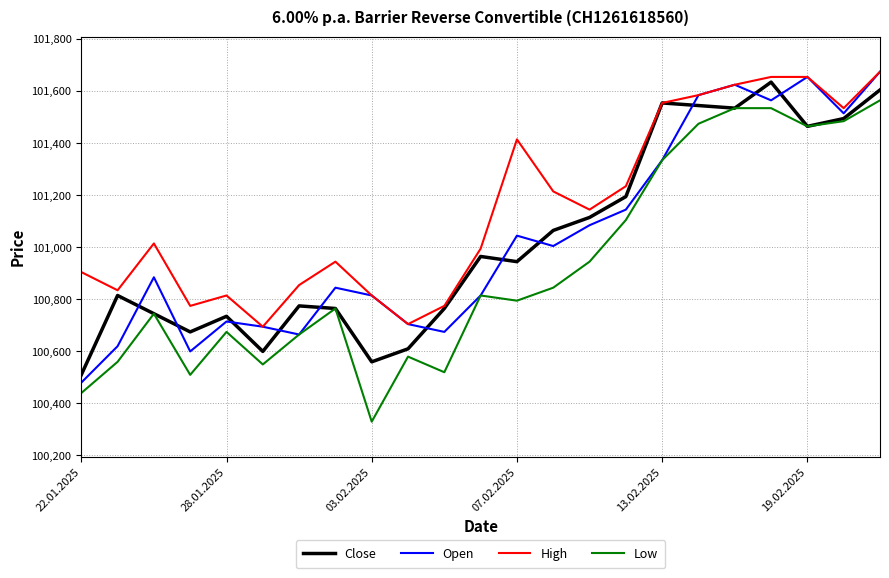

What is the minimum value for High?

100695